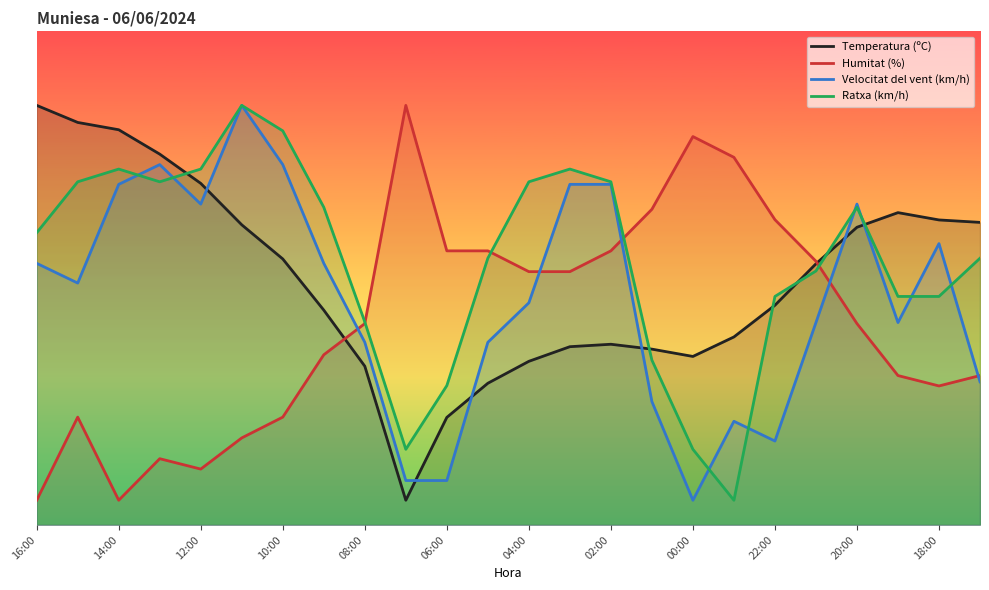

In Ratxa (km/h), how many points are lower than both neighbors (excluding endpoints)?

3